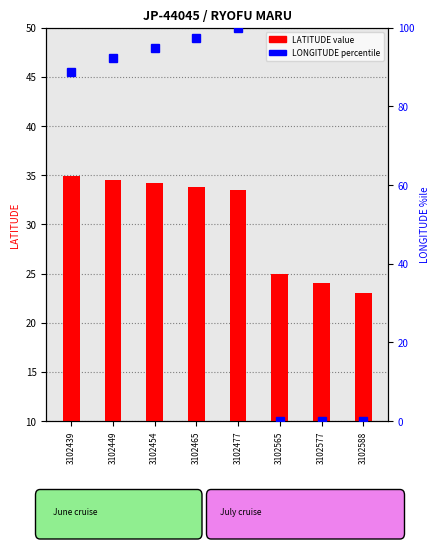

What is the total value across all series at 3102477?

133.5